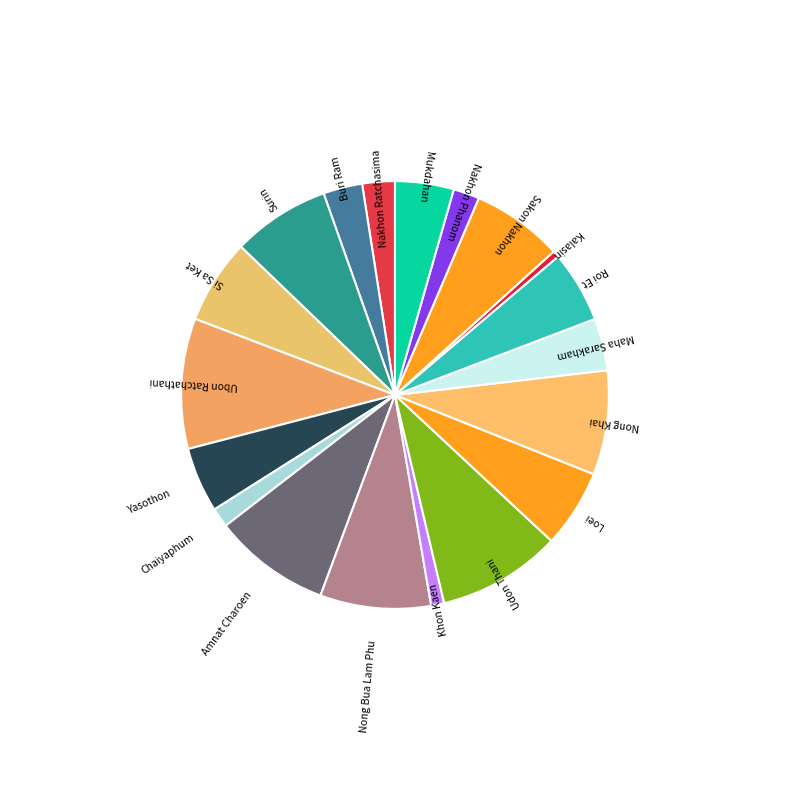

Which has a higher value, Chaiyaphum or Loei?

Loei